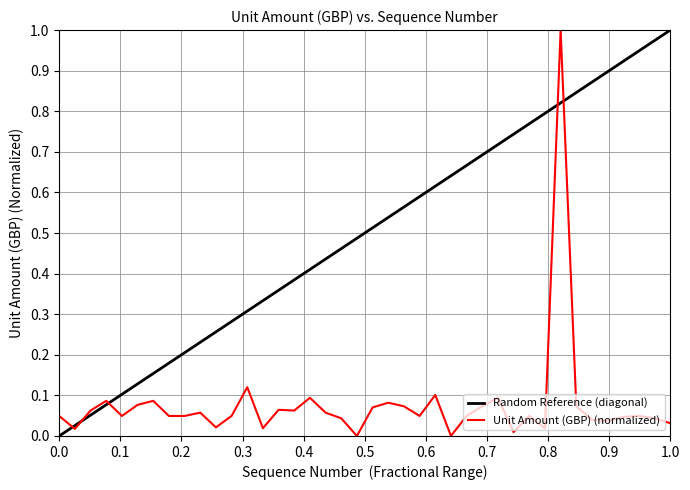

Which has a higher value, 16 or 34?

34